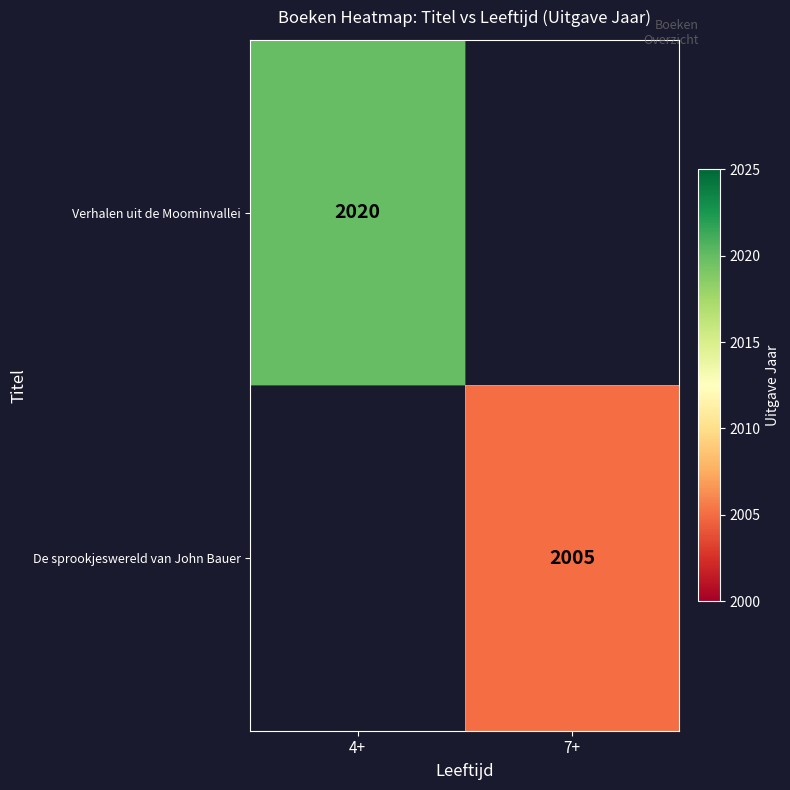

Is it true that De sprookjeswereld van John Bauer equals 2005 at 7+?

True